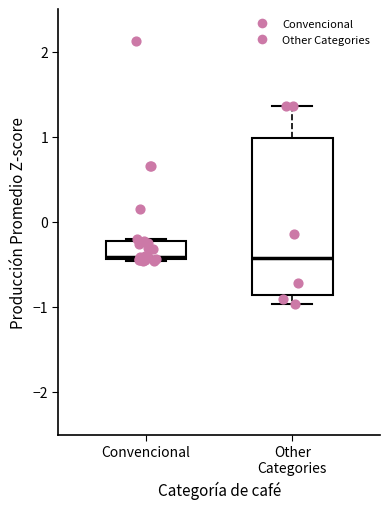

Reading left to right, read every box against the y-axis: the position of its median line, the range the box covers, and the ends of its whiskers. The values are not printed on the chart, so give them approximately, as read against the axis.

Convencional: median -0.4 (just above the box's lower edge), box -0.4 to -0.2, whiskers -0.5 to -0.2
Other Categories: median -0.4, box -0.9 to 1.0, whiskers -1.0 to 1.4